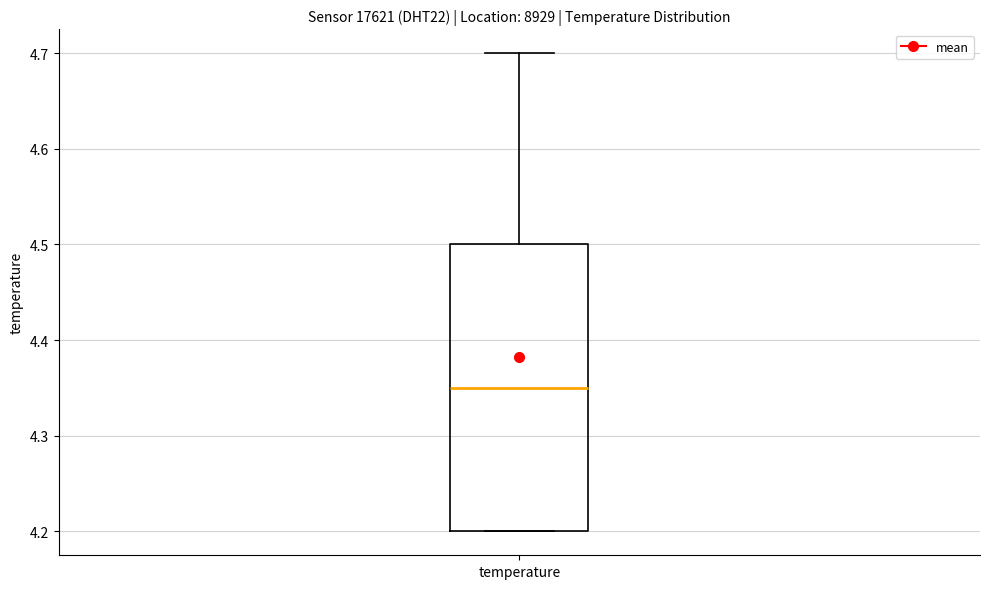

Transcribe this box plot: give where the median line is, the range the box spans, and where the two whiskers end, as read against the y-axis. The values are not printed on the chart, so give them approximately, as read against the axis.

median 4.35, box 4.20 to 4.50, whiskers 4.20 to 4.70